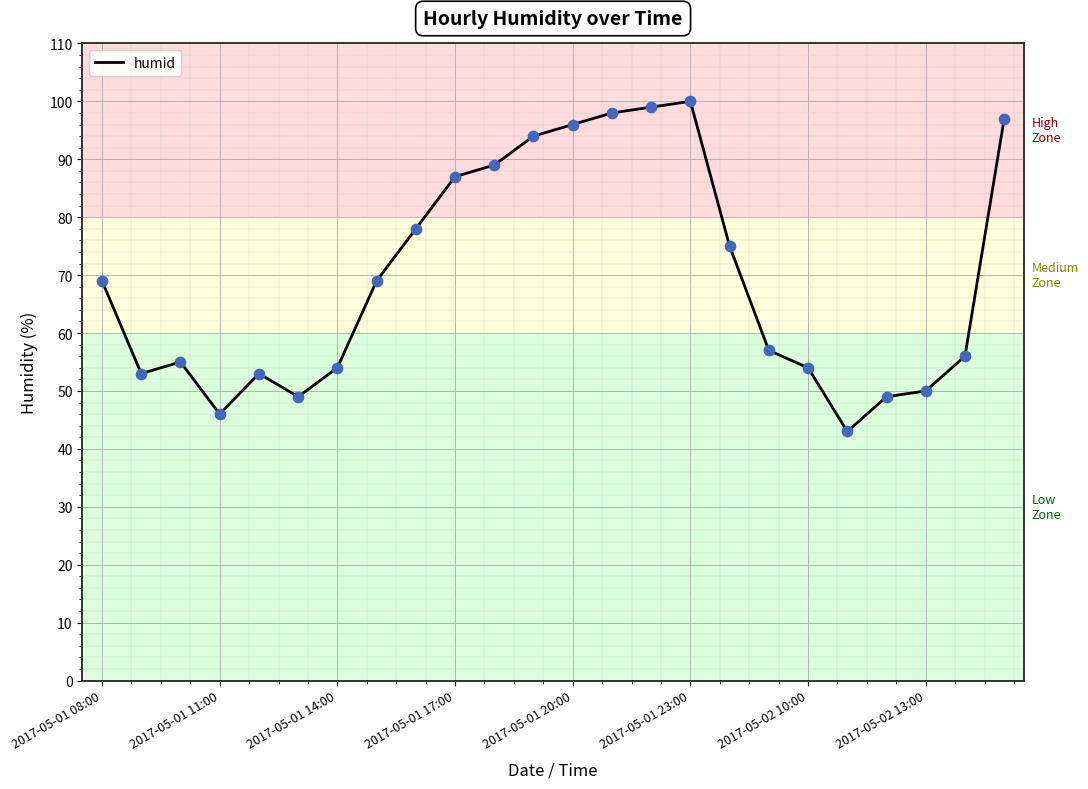

What is the maximum value shown in the chart?

100